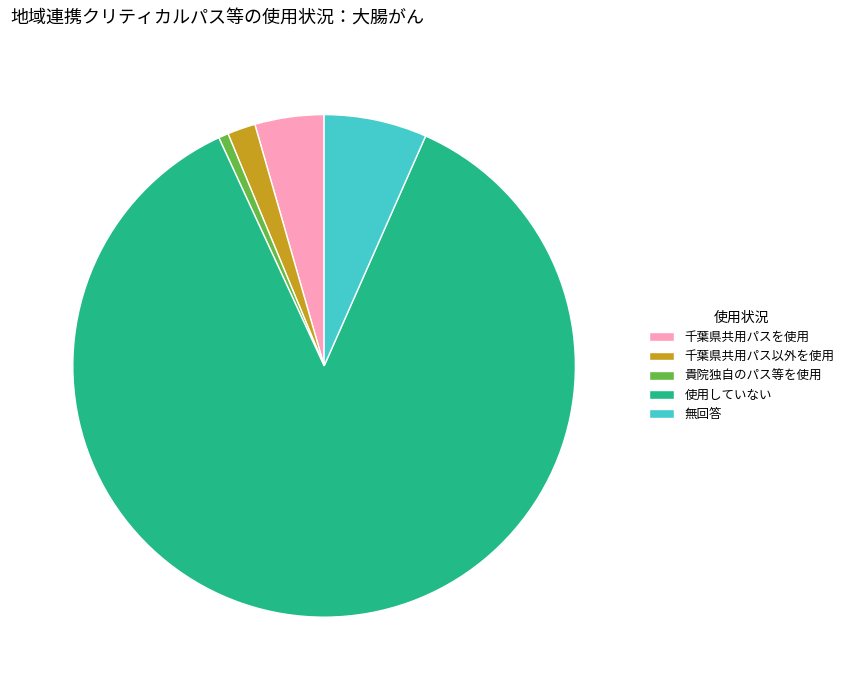

Is there any slice that represents more than half of the pie?

Yes